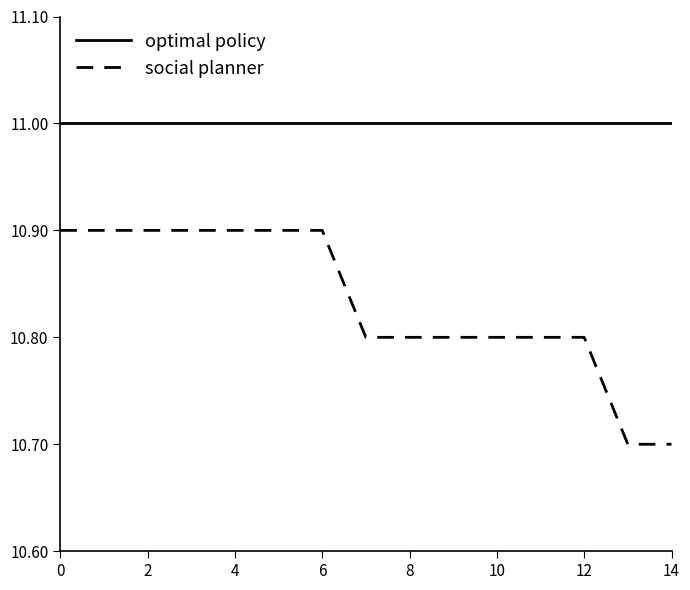

Which series has the largest range (max minus min)?

social planner